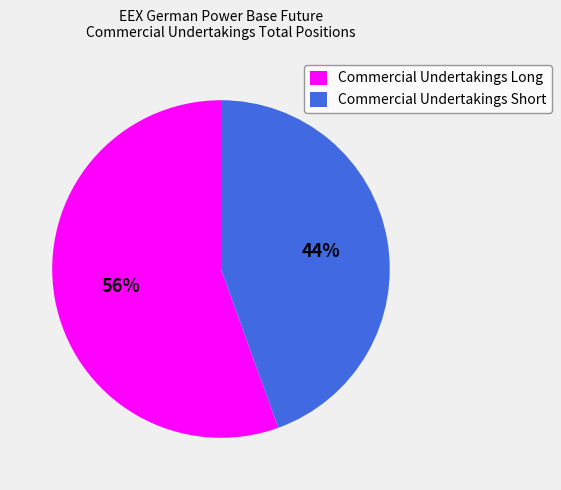

Rank the categories by value from lowest to highest.

Commercial Undertakings Short, Commercial Undertakings Long